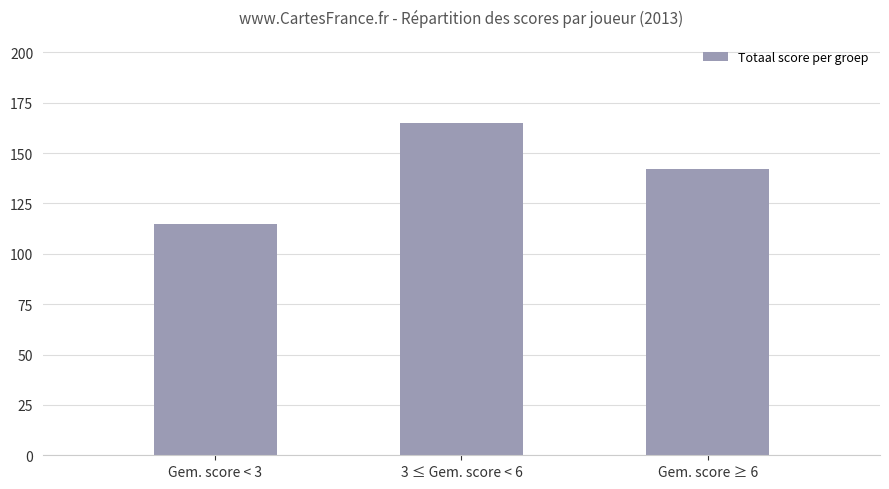

What is the smallest value displayed?

115